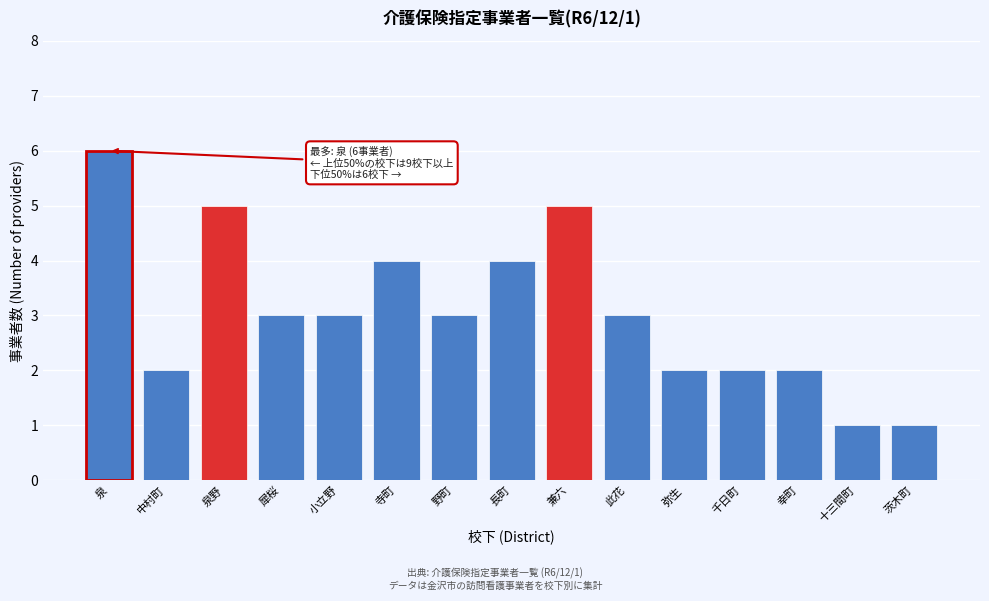

Reading left to right, what are all the values shown in this chart?

6	2	5	3	3	4	3	4	5	3	2	2	2	1	1